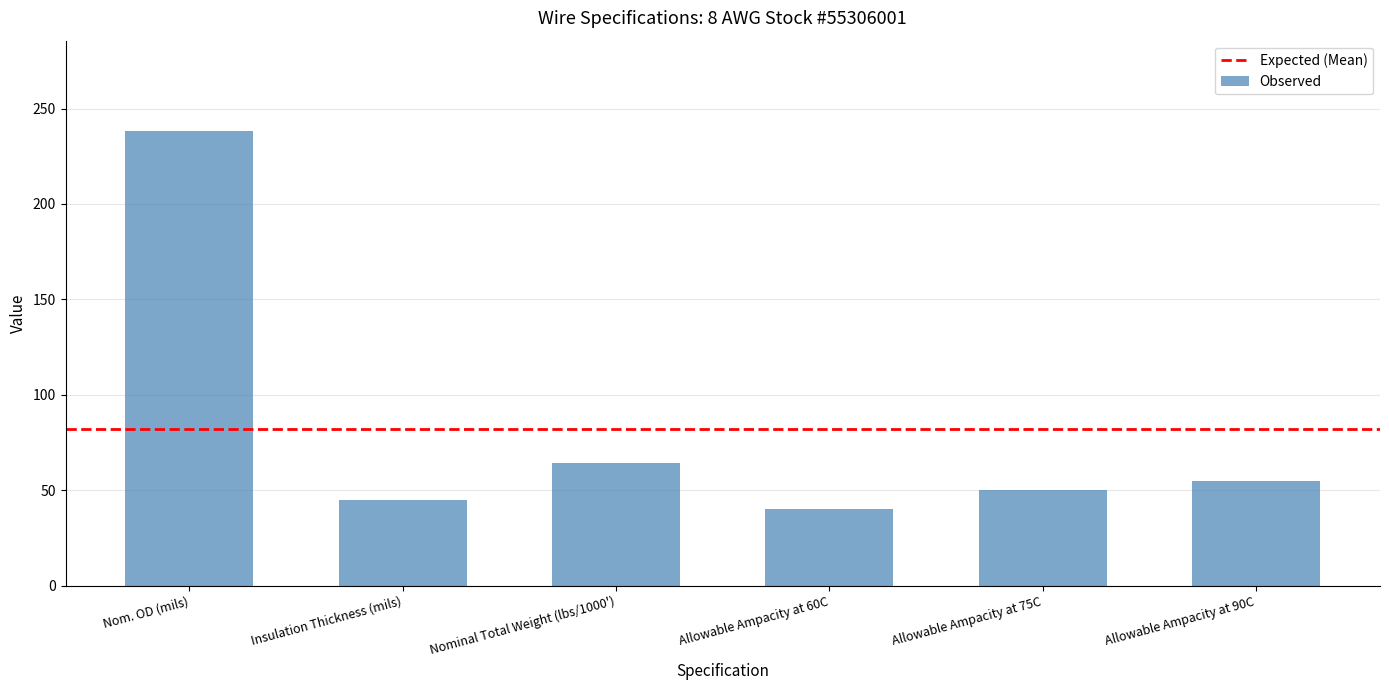

True or false: the data shows 50 at Allowable Ampacity at 75C.

True